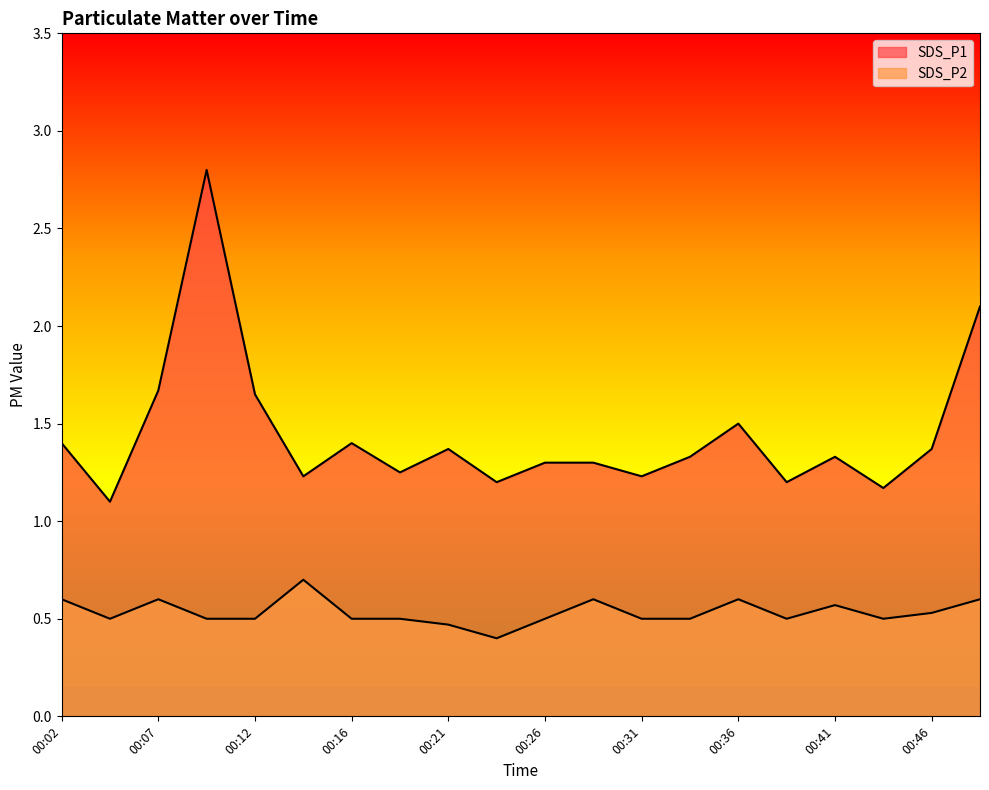

What is the approximate value of SDS_P2 at 00:24?

0.4